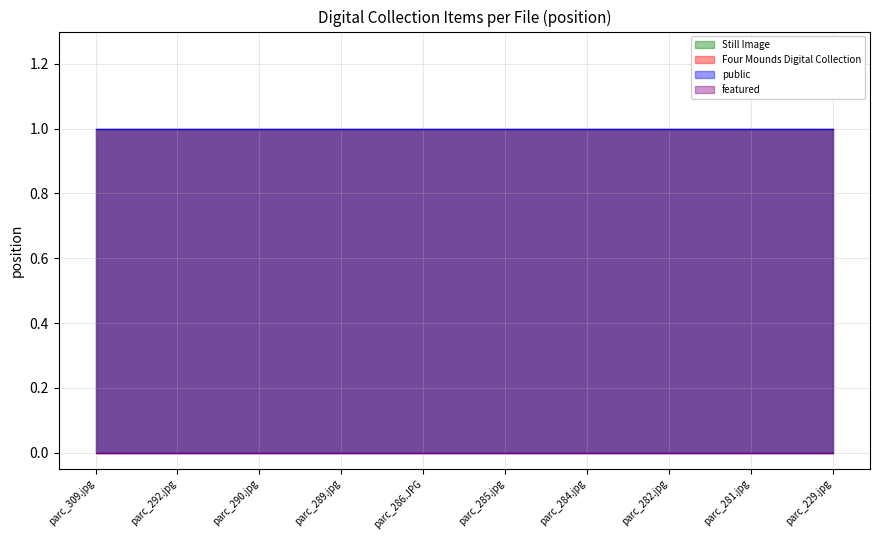

Which series changed the most between parc_292.jpg and parc_229.jpg?

Still Image